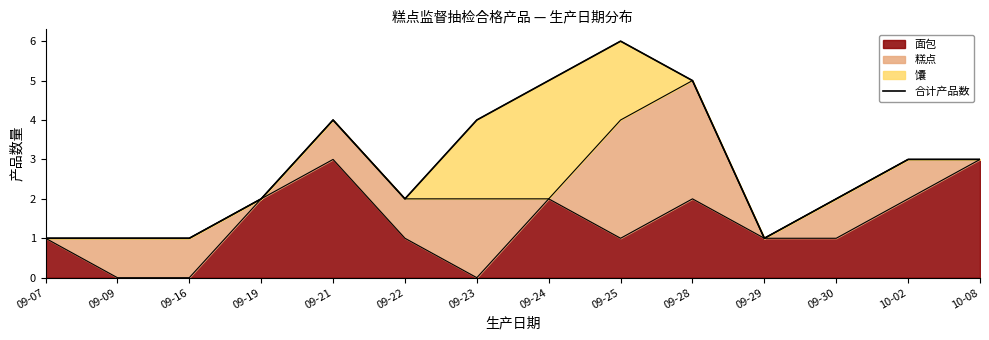

Count the values in the range 1 to 4.

11